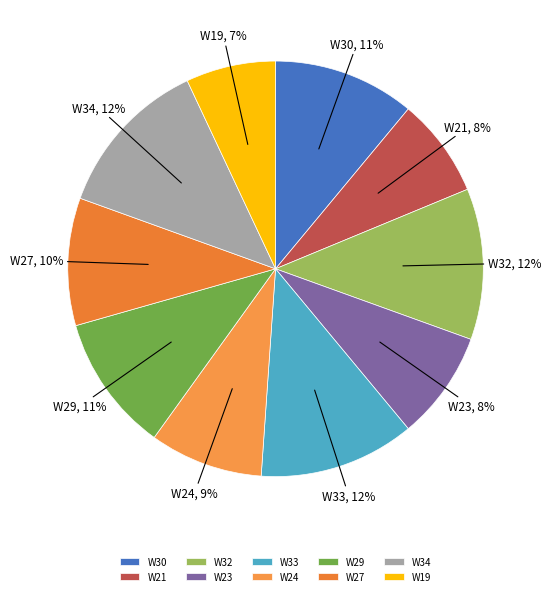

The W23 slice represents 8% of the pie. True or false?

True